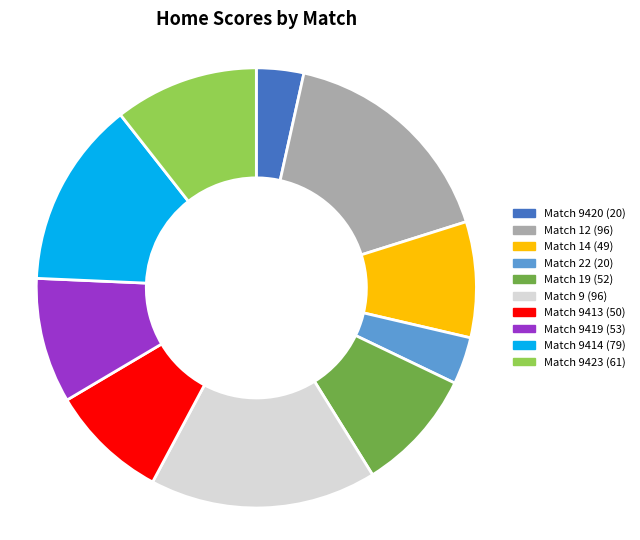

Does any single category account for the majority?

No